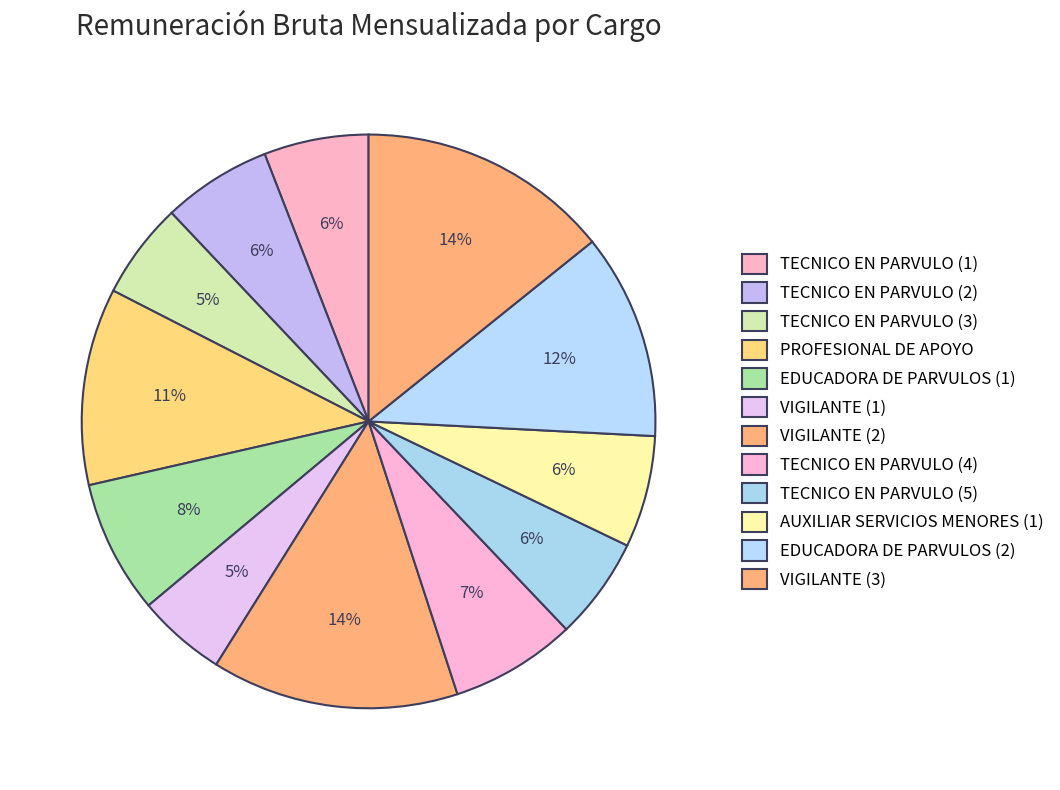

Which has a higher value, EDUCADORA DE PARVULOS (1) or TECNICO EN PARVULO (2)?

EDUCADORA DE PARVULOS (1)